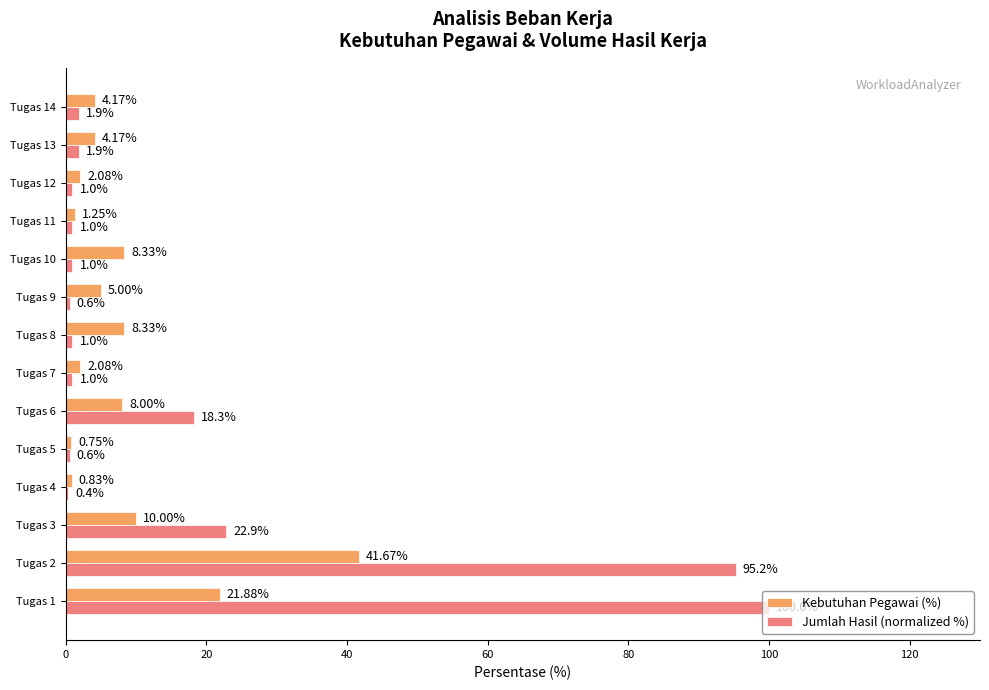

What is the total value across all series at Tugas 3?

32.9